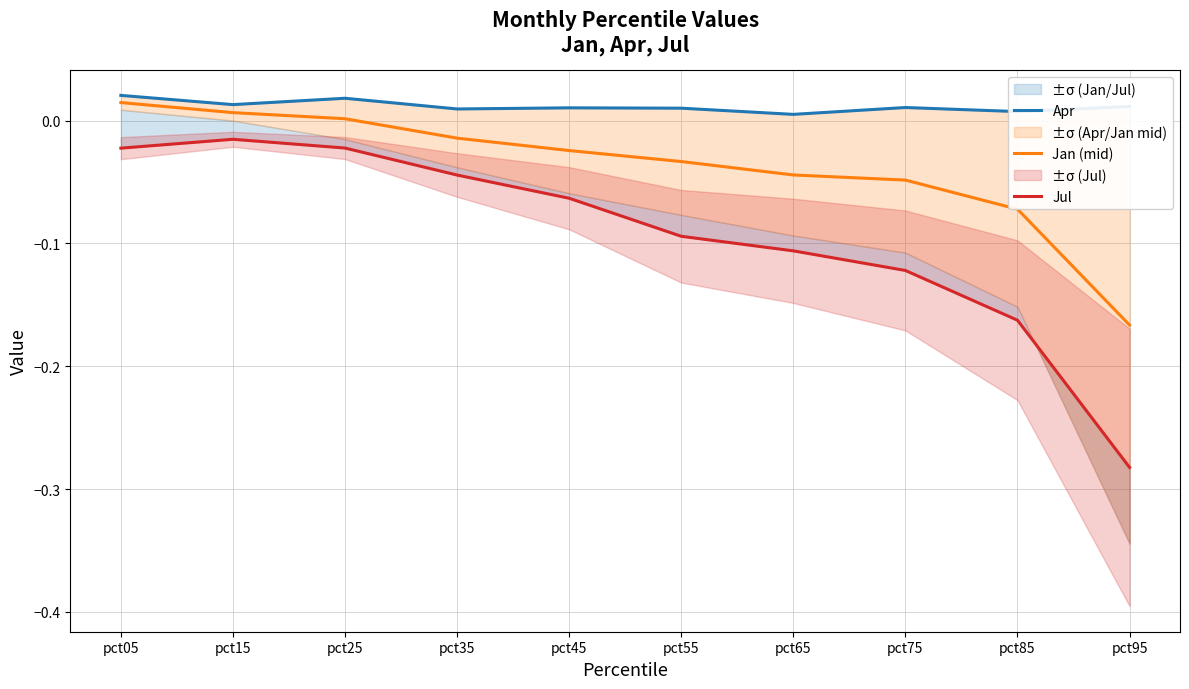

How many values in Jan (mid) are above zero?

3